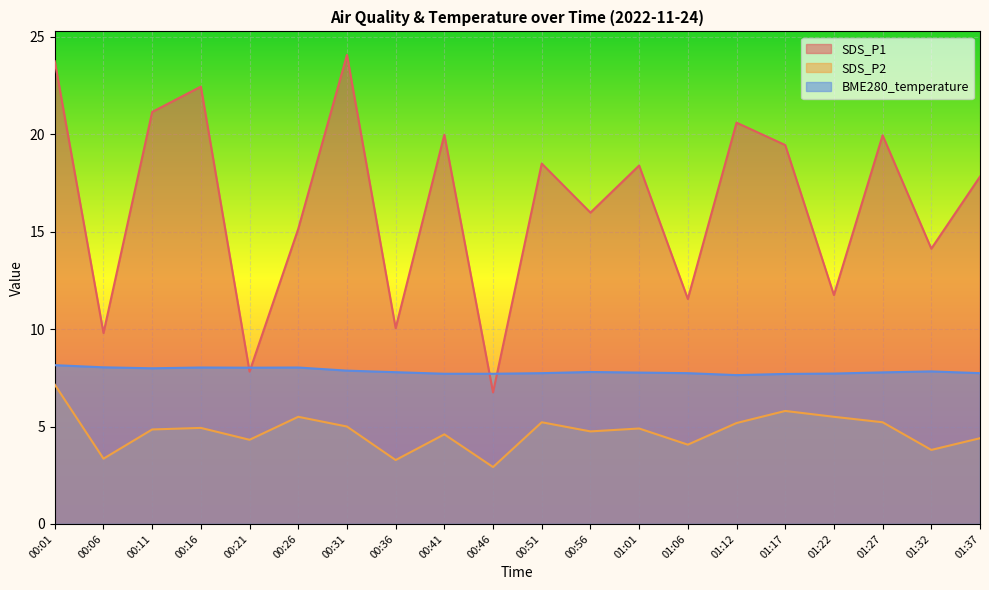

What is the label of the 17th point from the right?

00:16